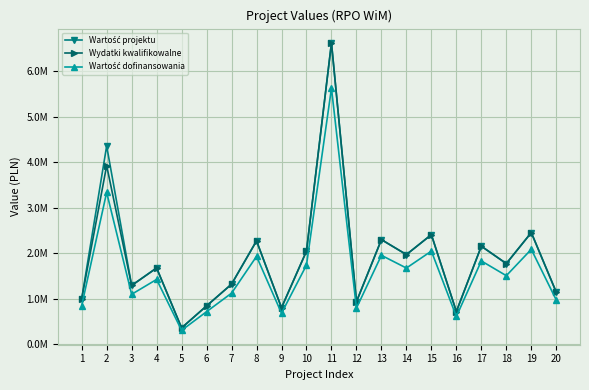

Is it true that Wydatki kwalifikowalne equals 305773.7 at 12?

False